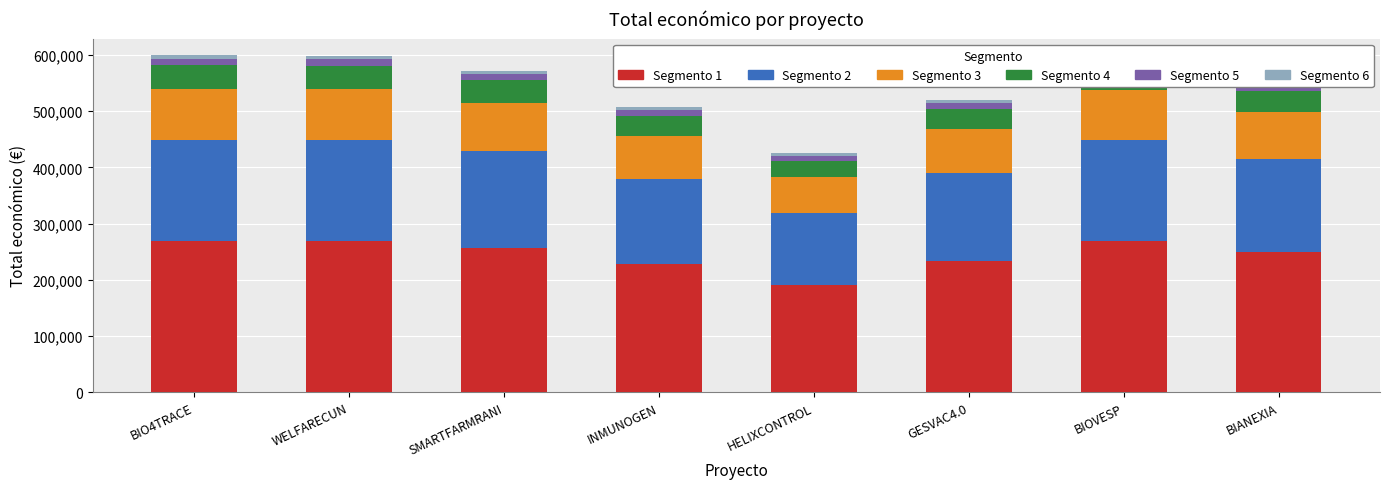

What is the lowest value of the Segmento 1 series?

191124.0